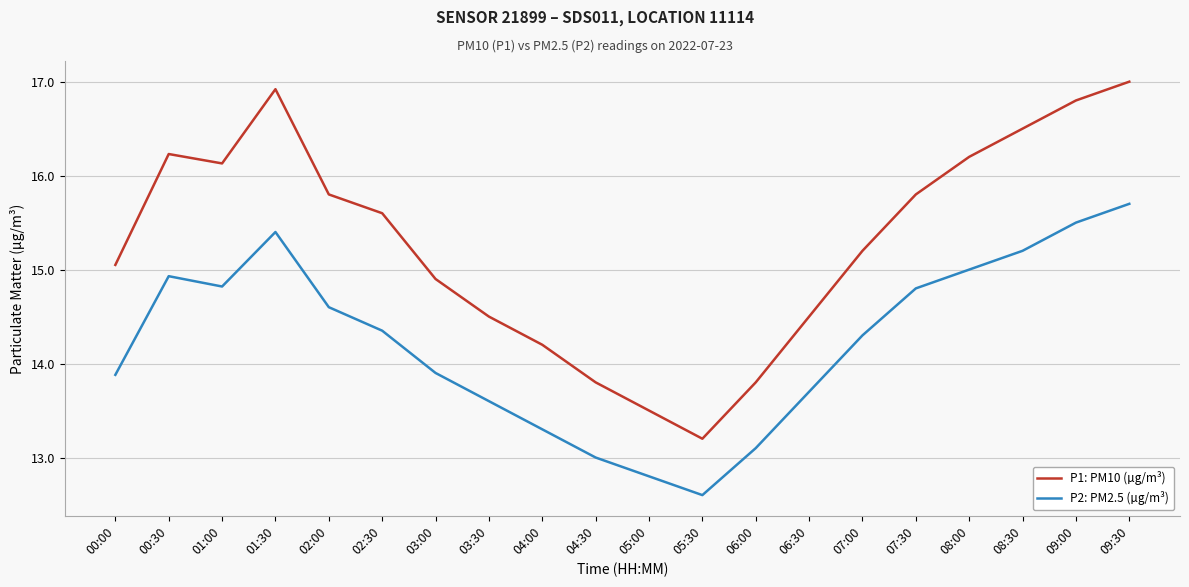

True or false: P1: PM10 (µg/m³) and P2: PM2.5 (µg/m³) cross at least once.

False